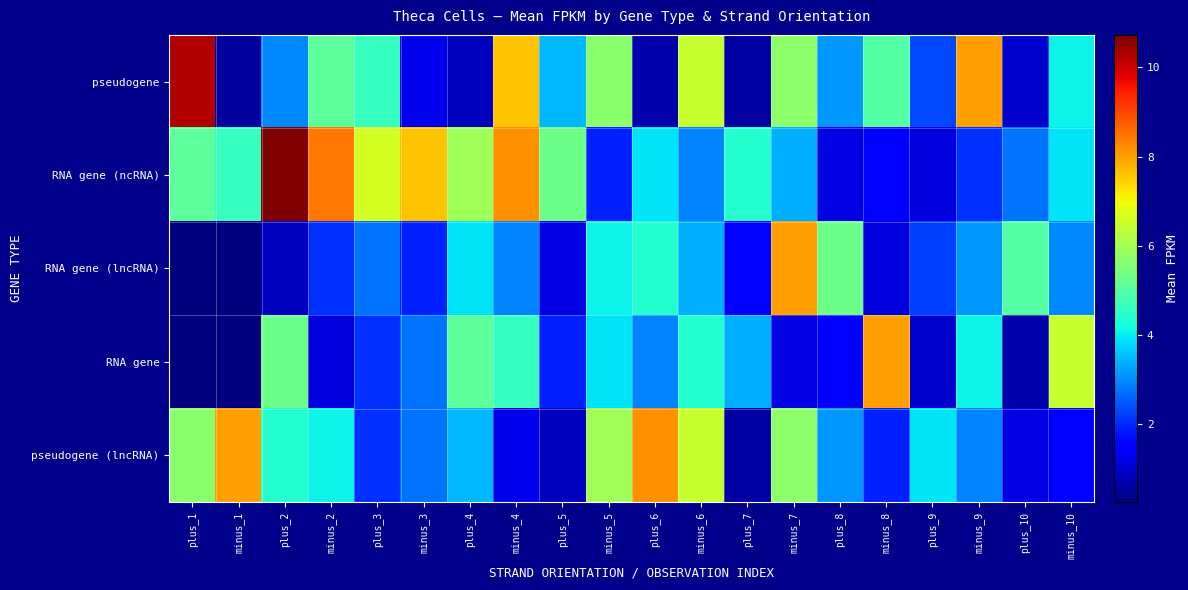

What is the total value across all series at minus_4?

24.5